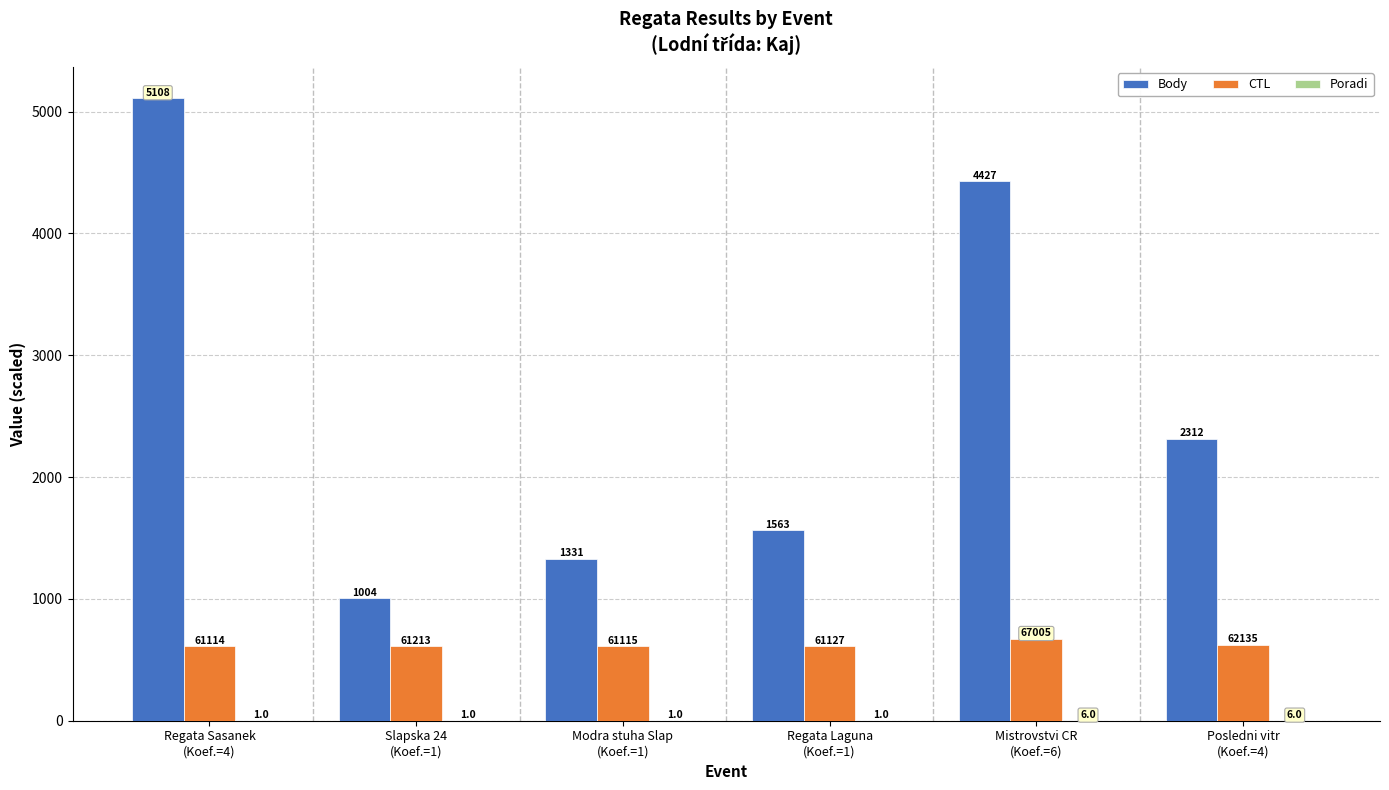

Reading right to left, transcribe all the data shown in this chart.

Body: 2312.0	4427.0	1563.0	1331.0	1004.0	5108.0
CTL: 621.4	670.0	611.3	611.1	612.1	611.1
Poradi: 0.0	0.0	0.0	0.0	0.0	0.0